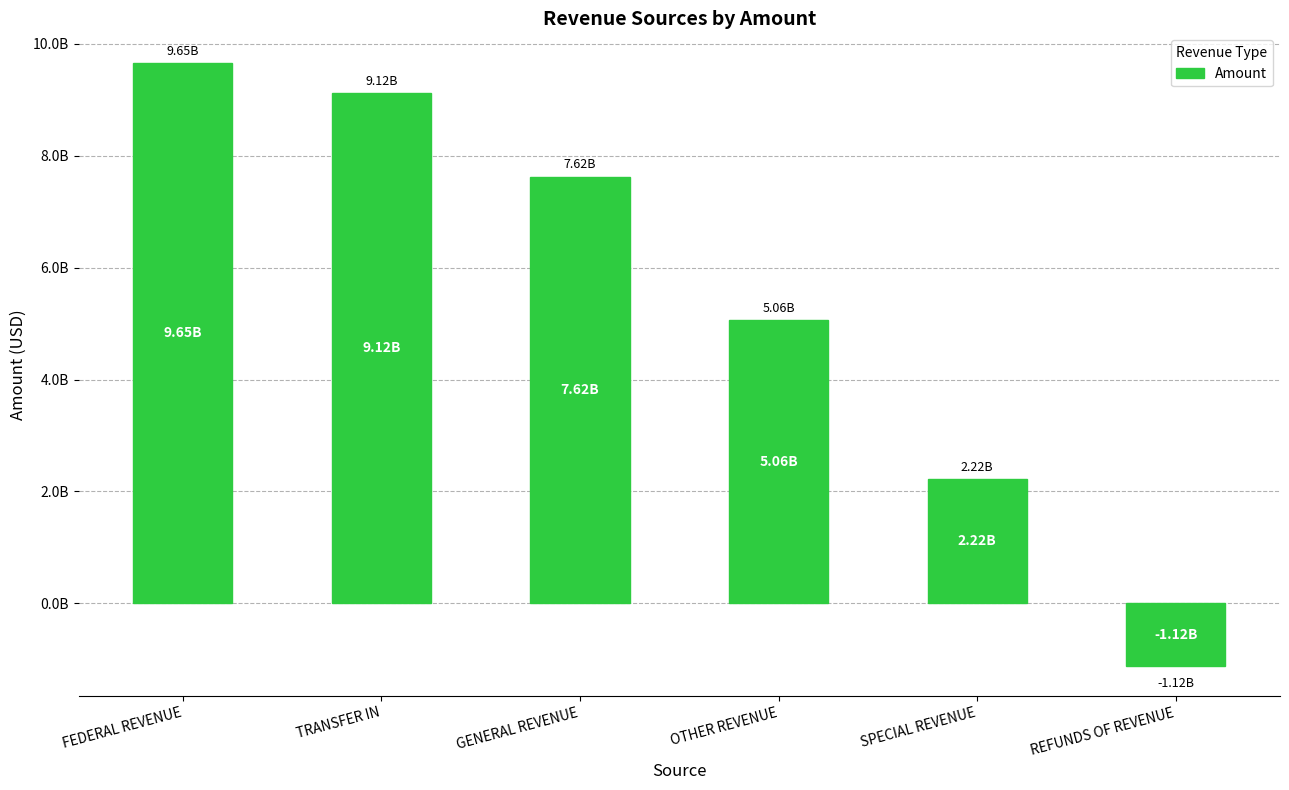

What is the label of the 5th bar from the left?

SPECIAL REVENUE